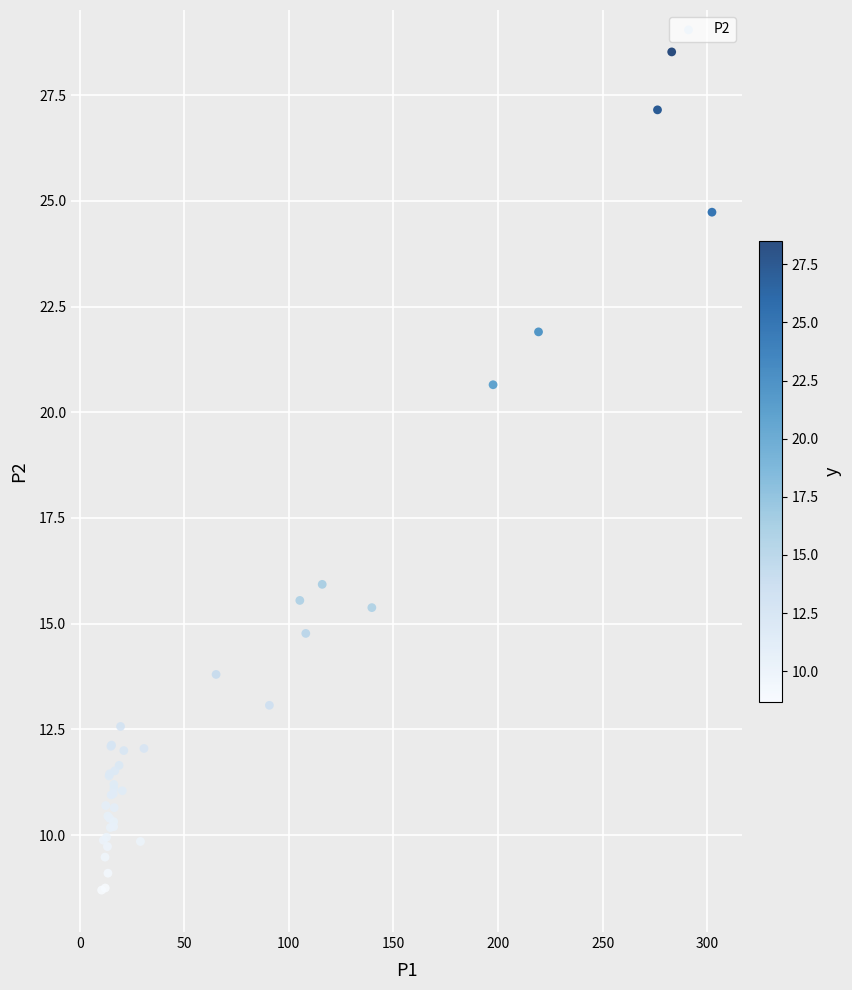

What Y value in the scatter plot is closest to 18?

15.9